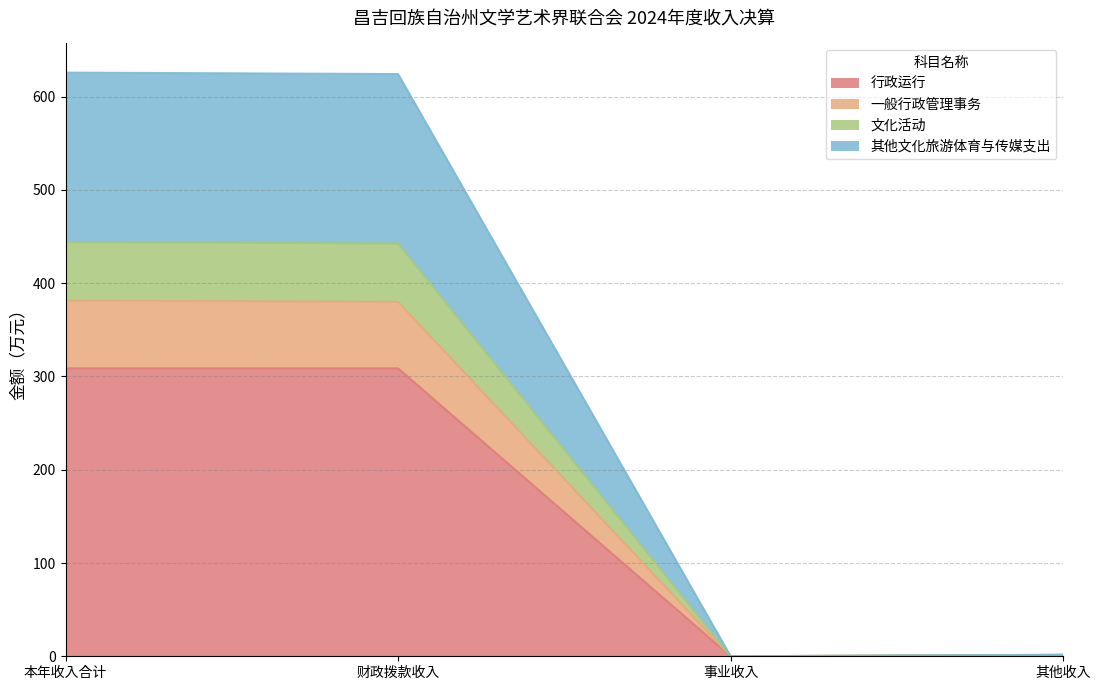

Is it true that 一般行政管理事务 equals 0.0 at 事业收入?

True